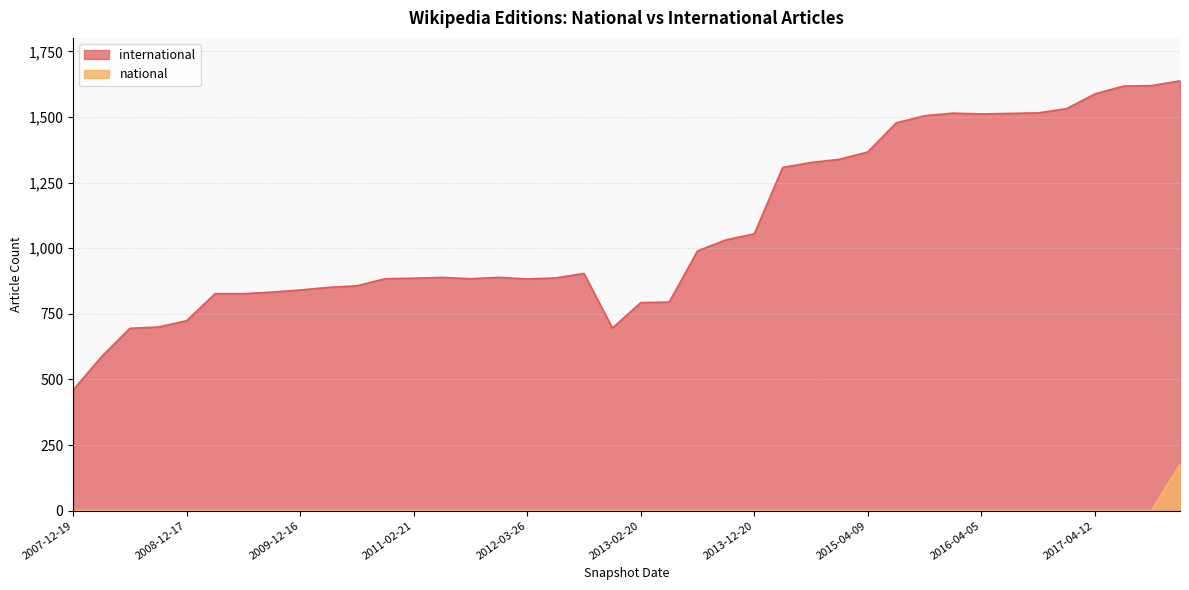

How many data points does each series have?

40